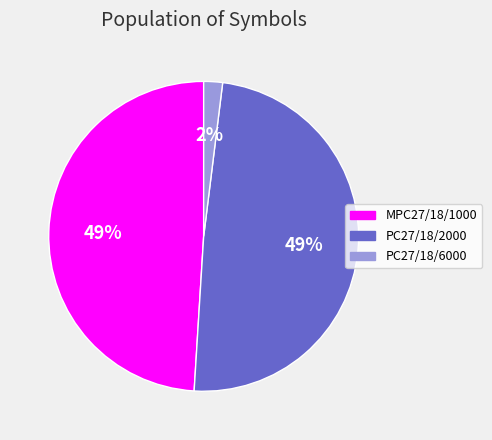

To the nearest percent, what percentage of the pie is PC27/18/2000?

49%